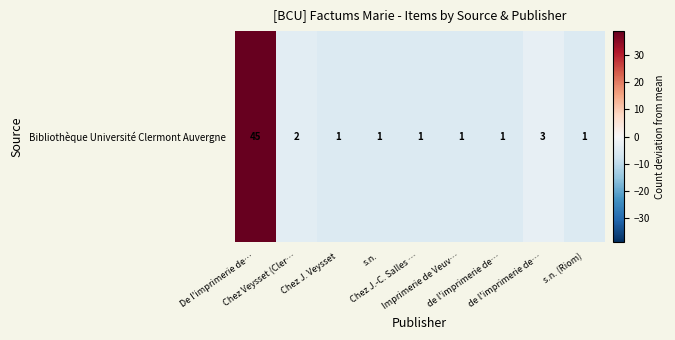

What is the sum of the values at Chez J. Veysset and De l'imprimerie de…?

33.6